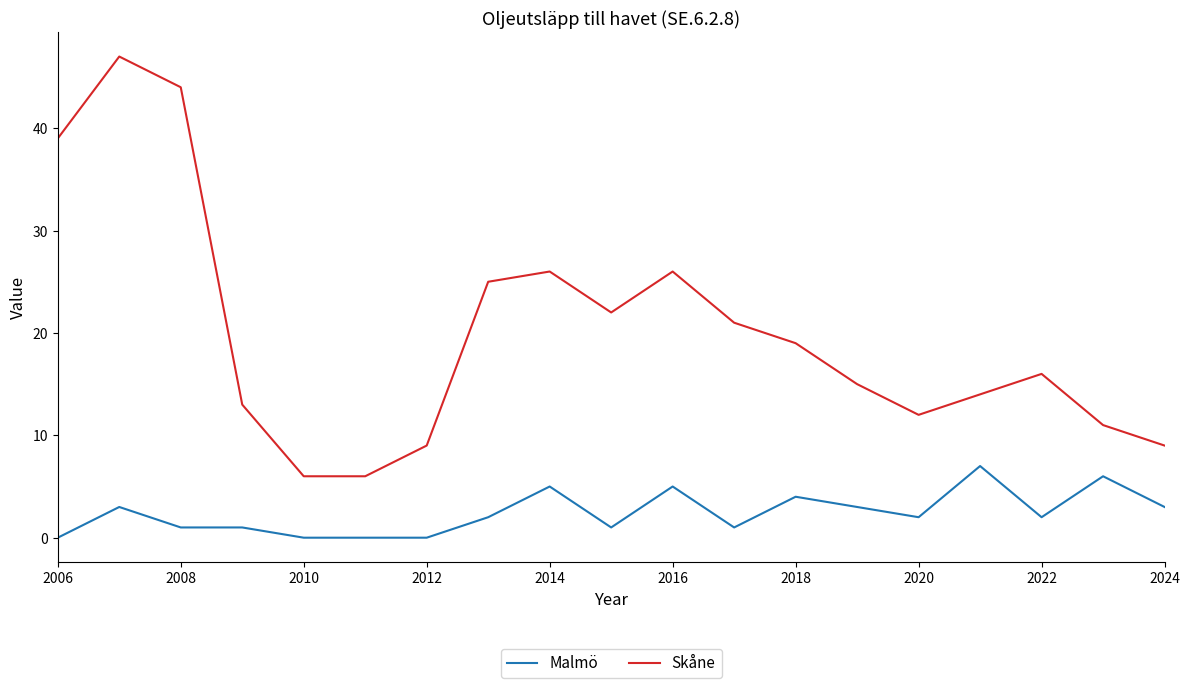

Rank the series by their average value, from lowest to highest.

Malmö, Skåne